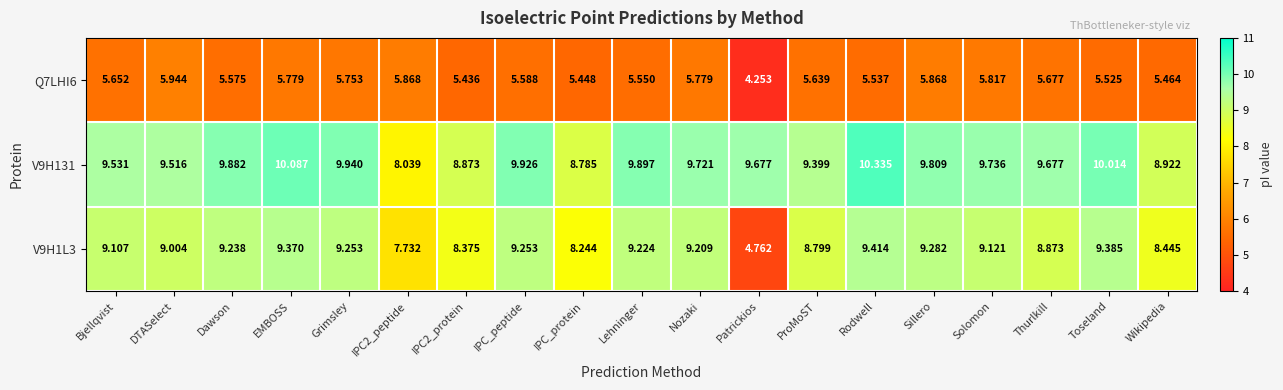

How many values in the V9H131 series exceed 9?

15